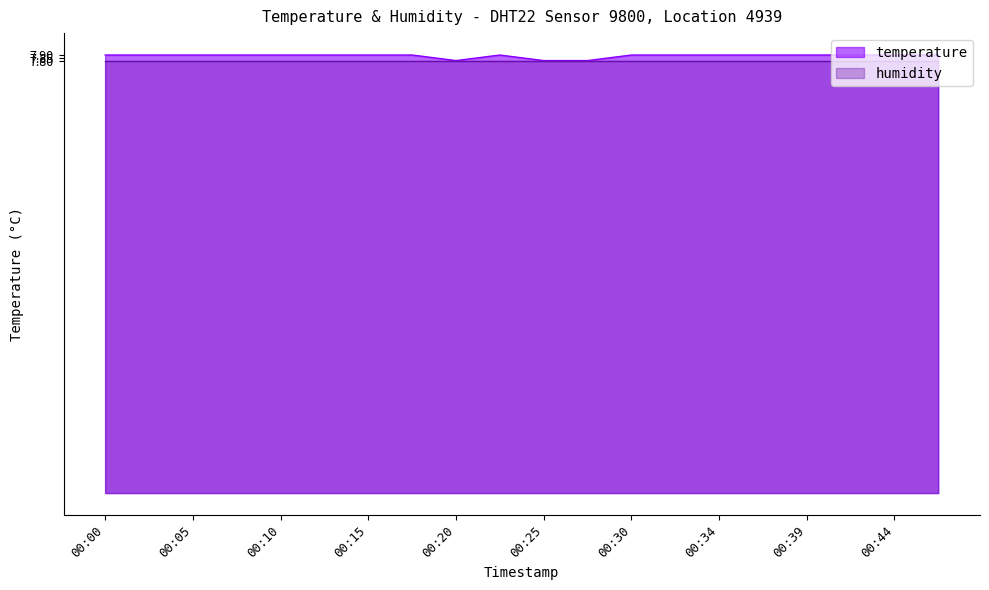

What is the difference between the values at 00:44 and 00:27?

0.1